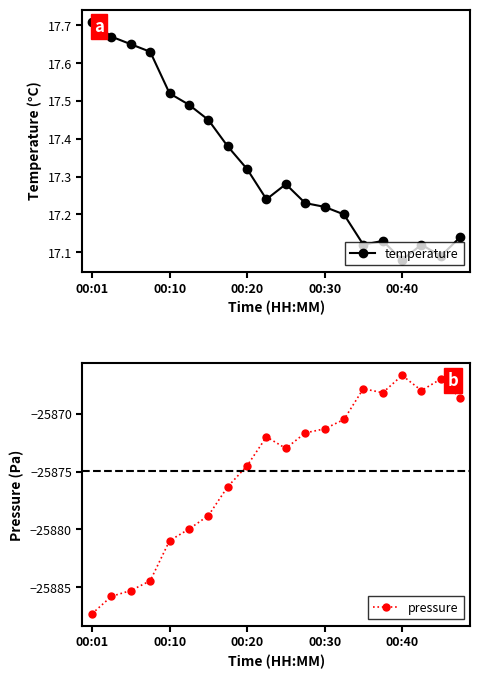

Count the number of data series in this chart.

2